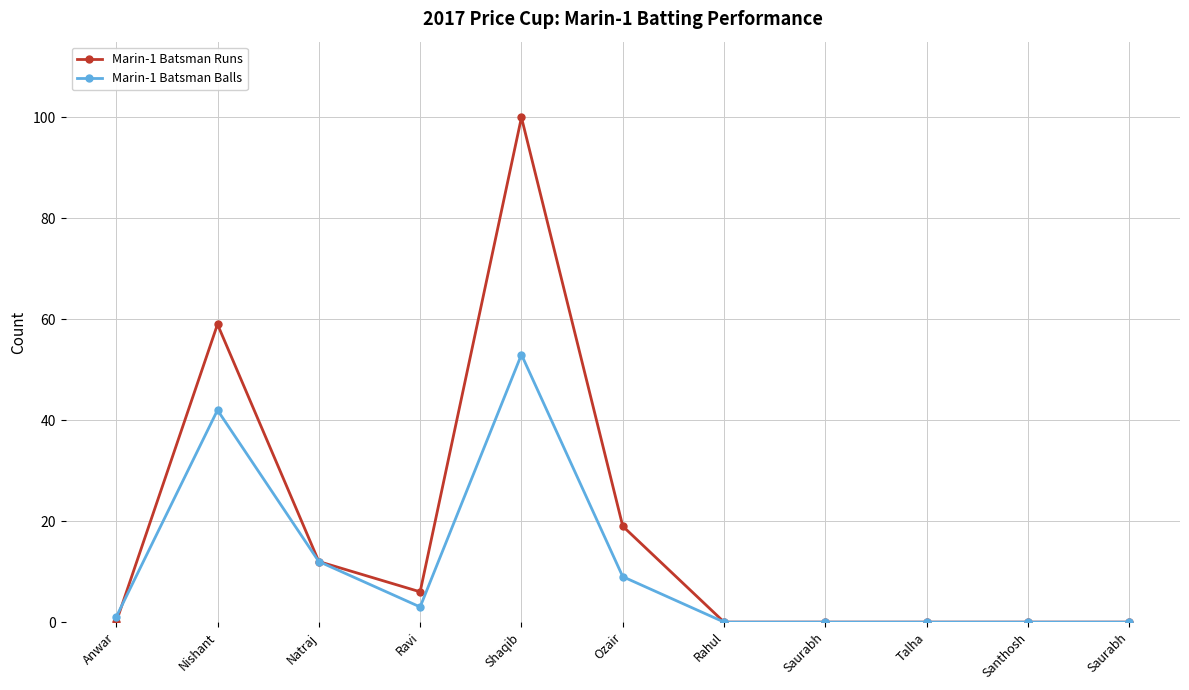

Rank the series at Rahul from lowest to highest value.

Marin-1 Batsman Runs, Marin-1 Batsman Balls